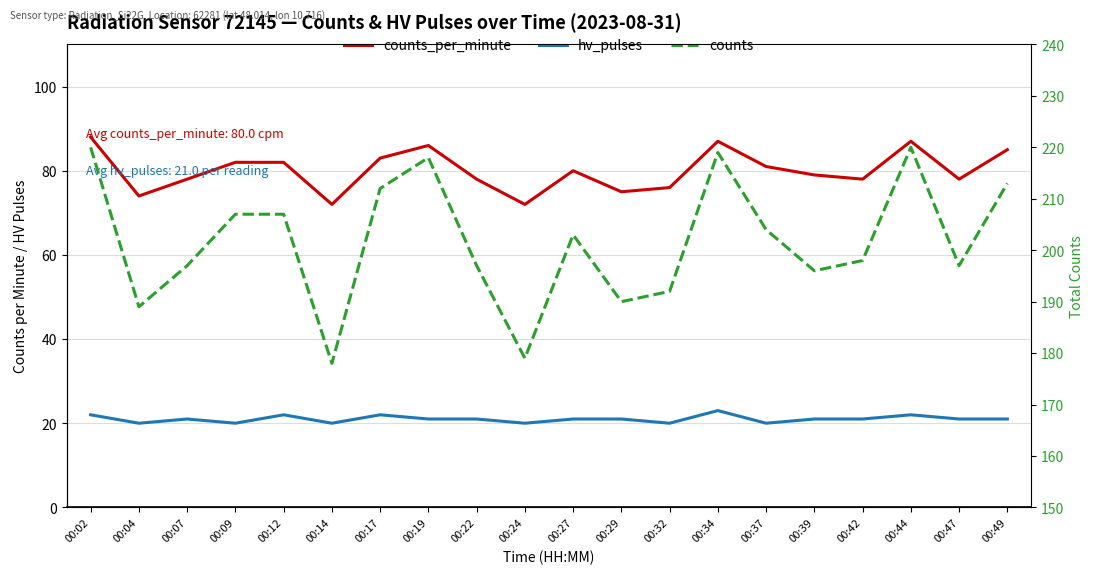

True or false: hv_pulses and counts intersect in this chart.

False